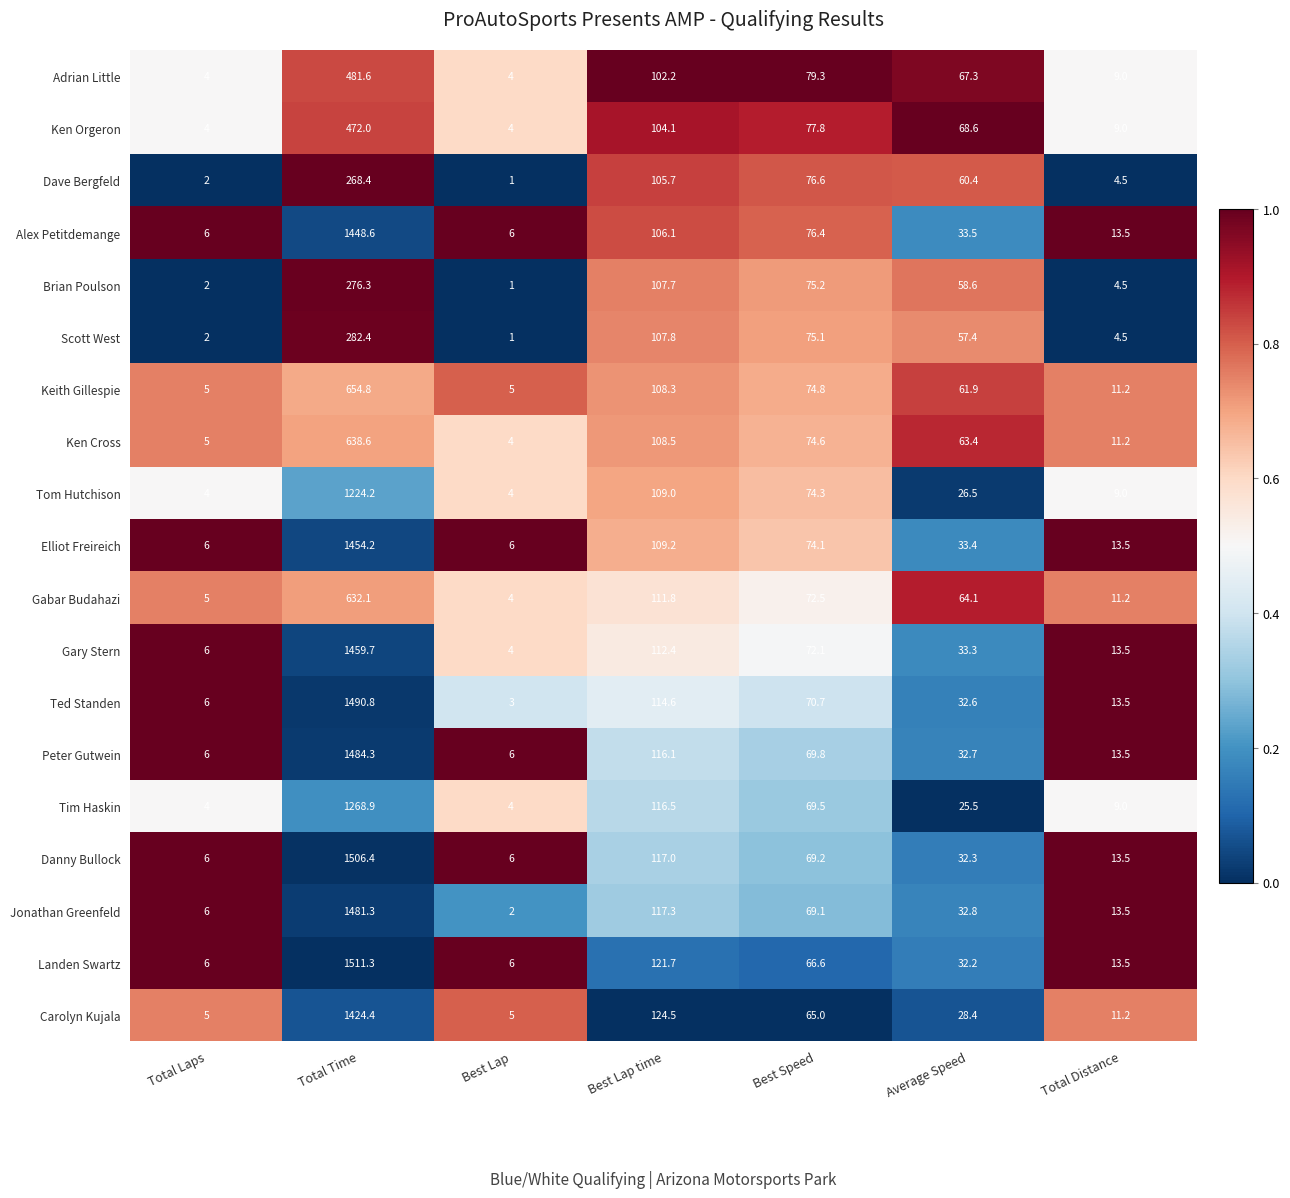

True or false: Tom Hutchison has a value of 43.8 at Average Speed.

False